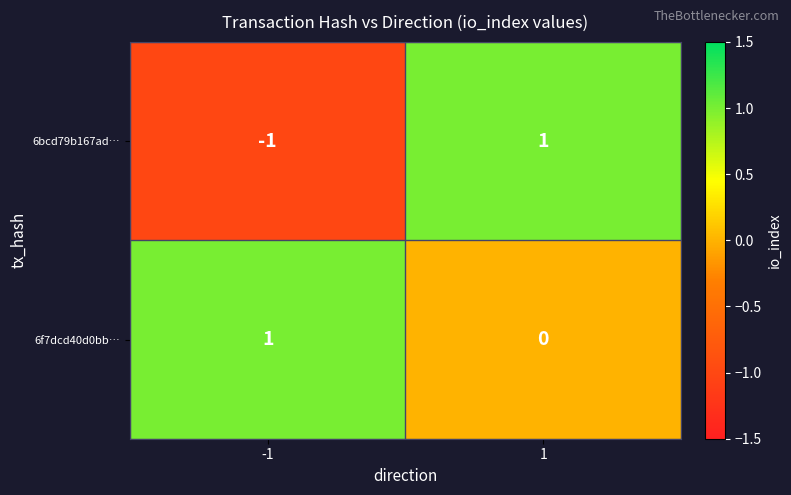

At how many categories does at least one series exceed 0?

2